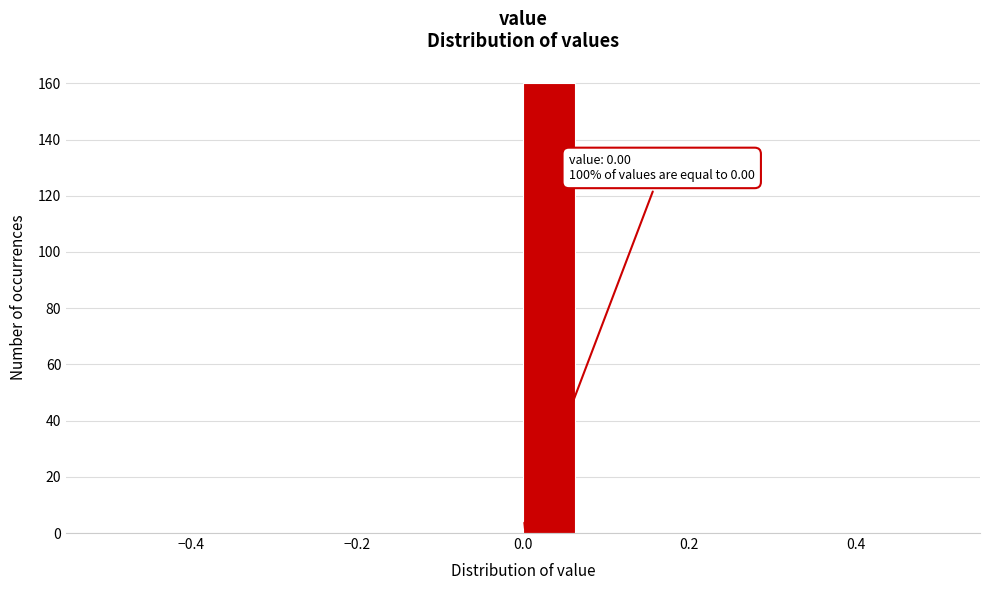

Read against the x-axis, roughly where is the centre of the tallest bar?

0.04